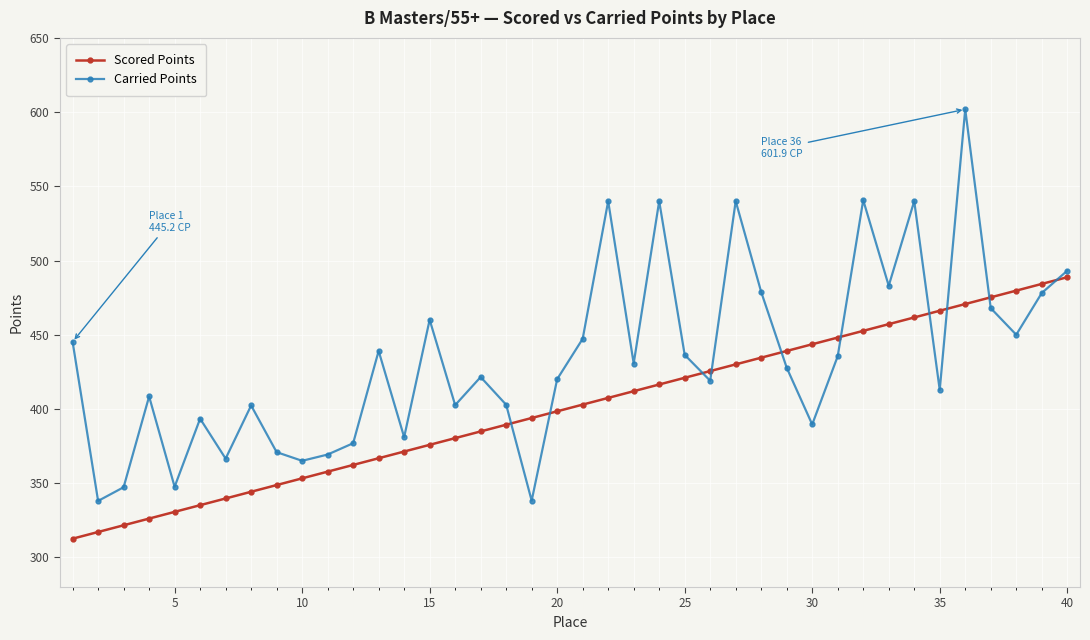

What are all the series names shown in the legend?

Scored Points, Carried Points